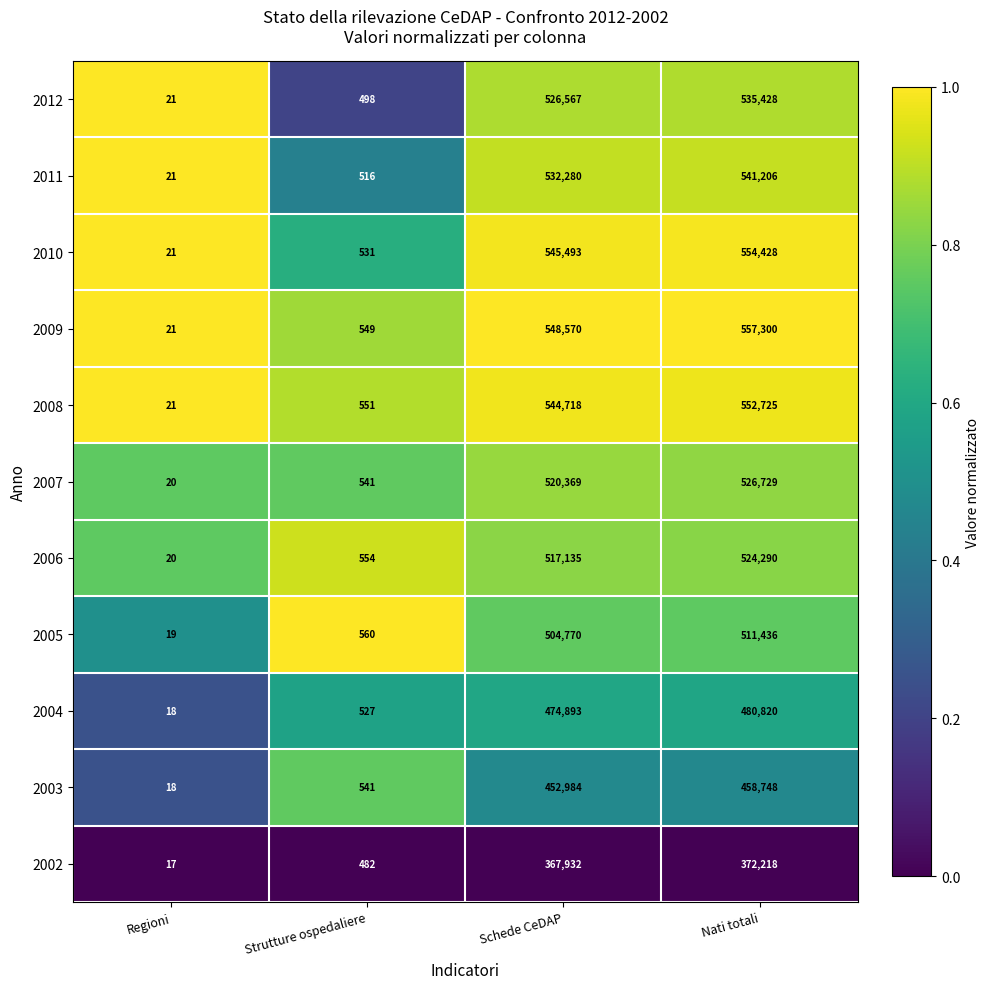

The 2002 series shows 372218 at Nati totali. True or false?

True